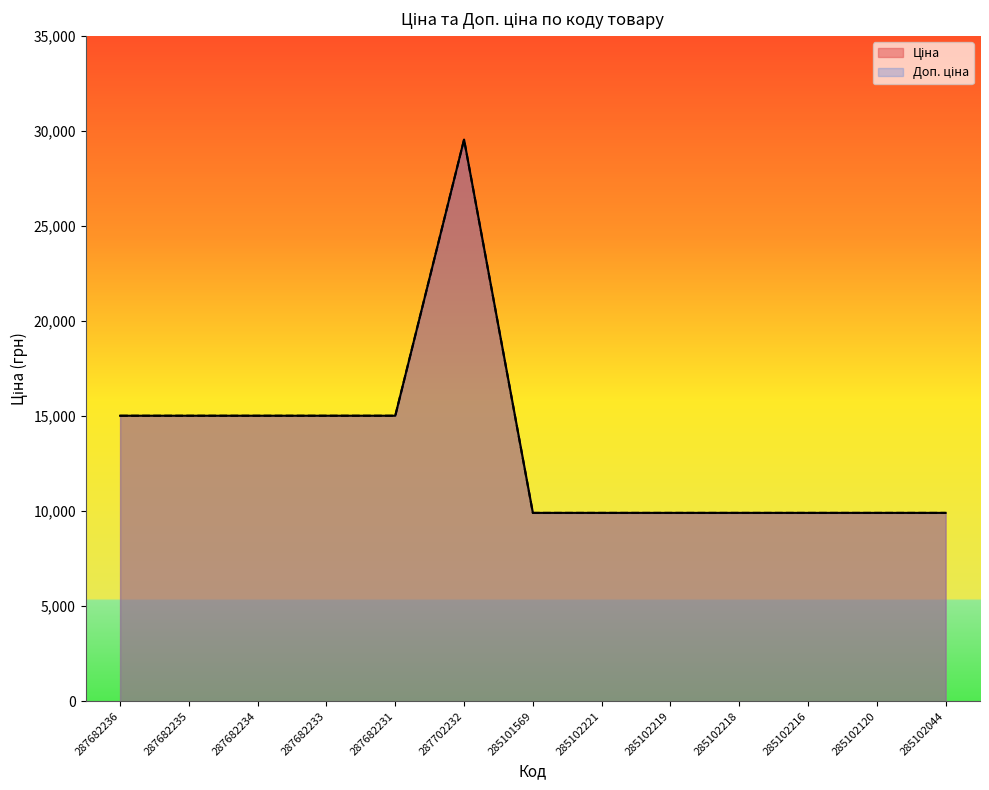

What is the label of the 6th point from the left?

287702232